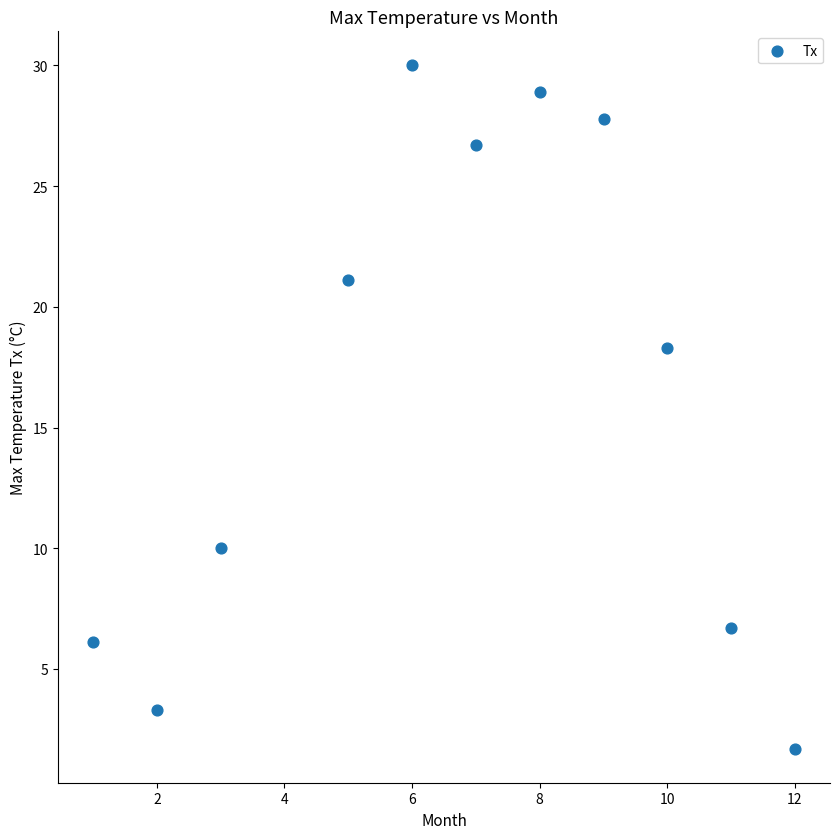

What is the average X value?

6.7